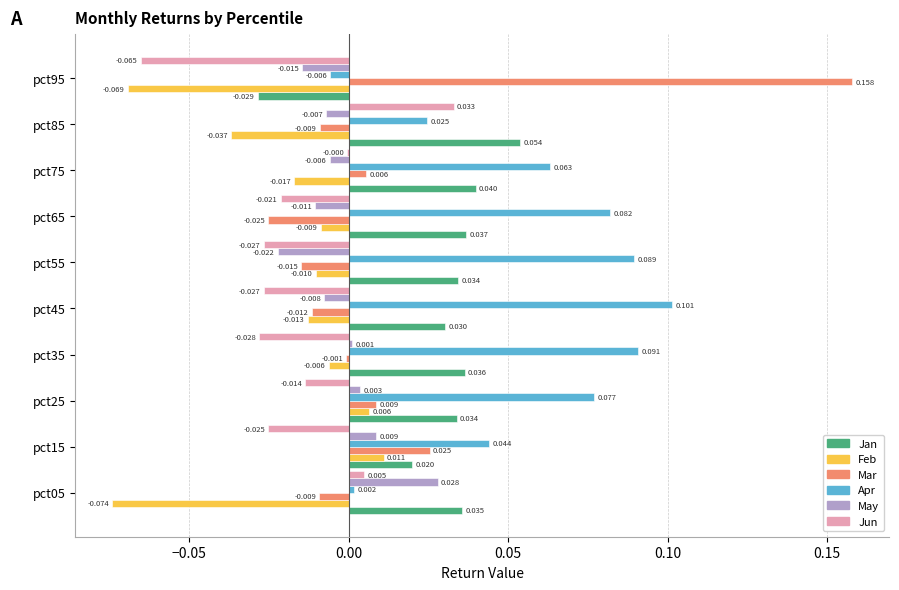

Count the number of data series in this chart.

6